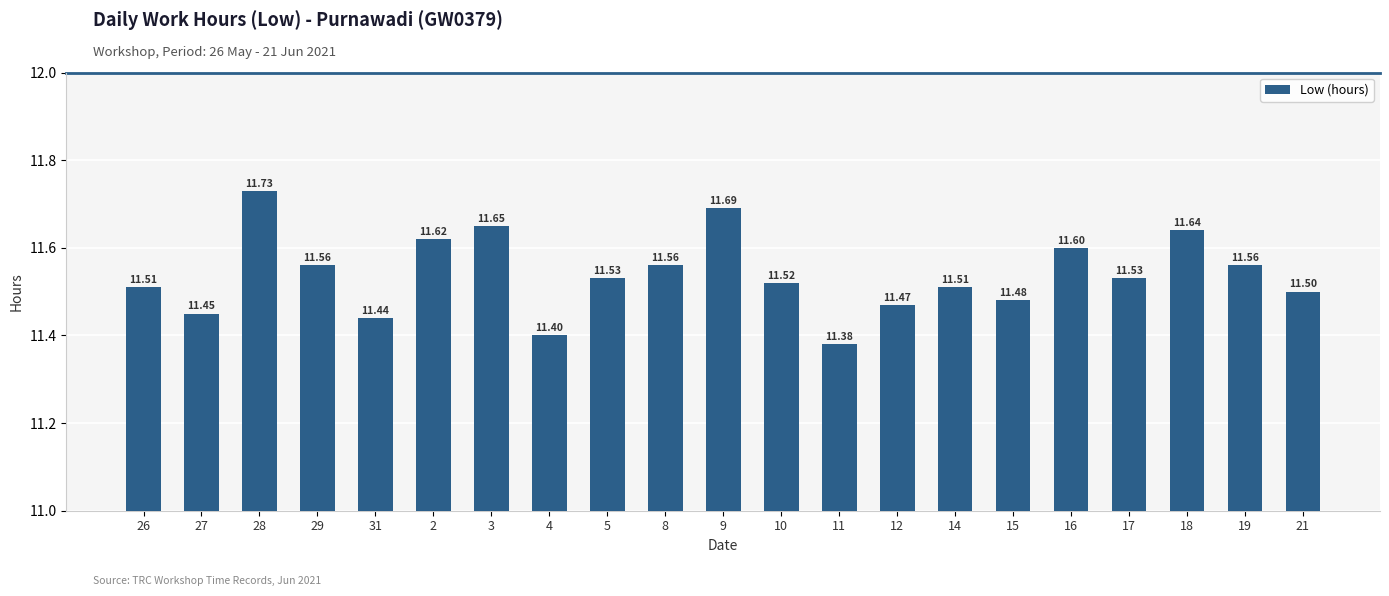

Approximately how many times larger is the value at 31 compared to 14?

1.0